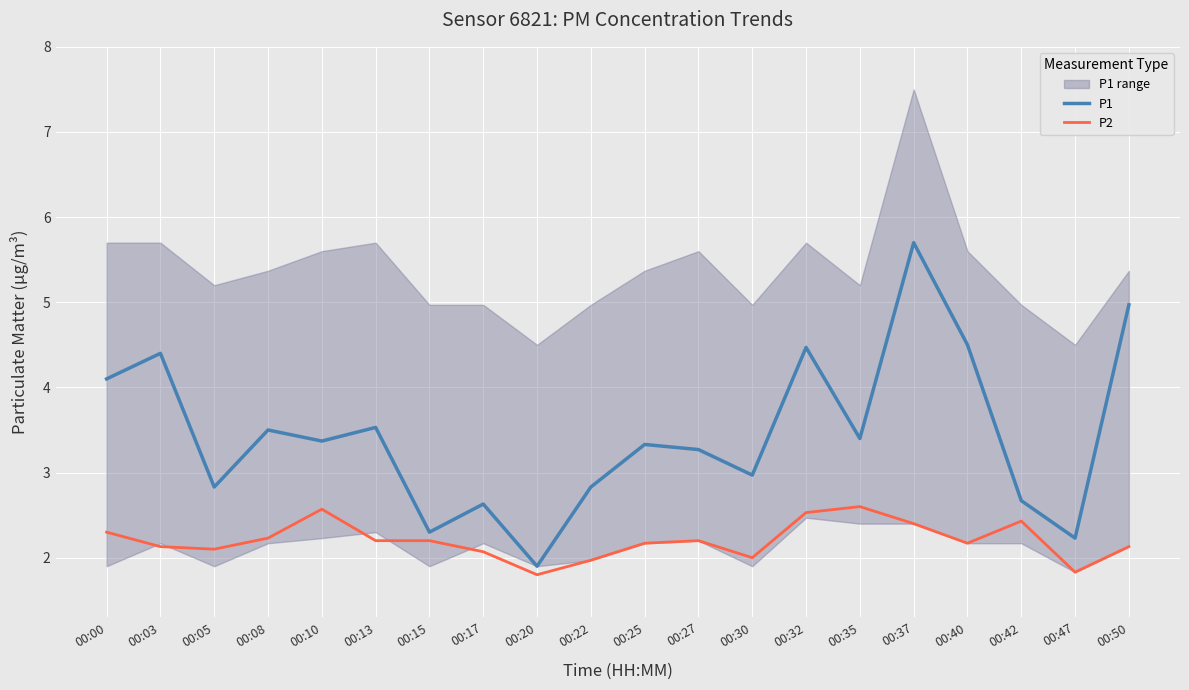

The P1 series shows 1.7 at 00:35. True or false?

False